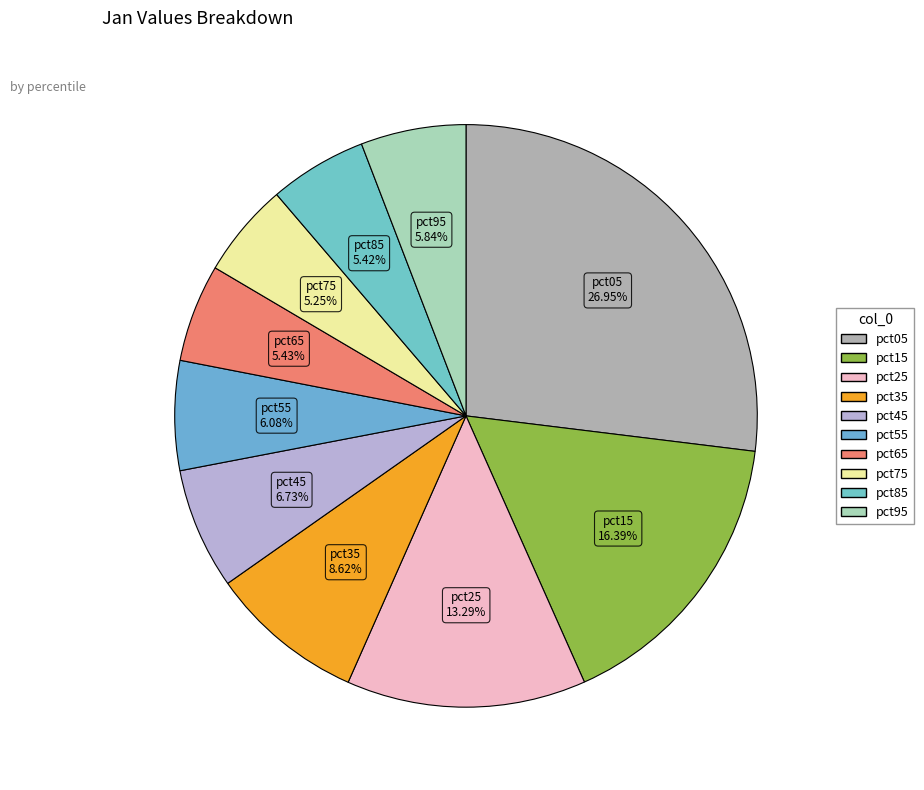

What is the total percentage of pct65 and pct95?

11.3%